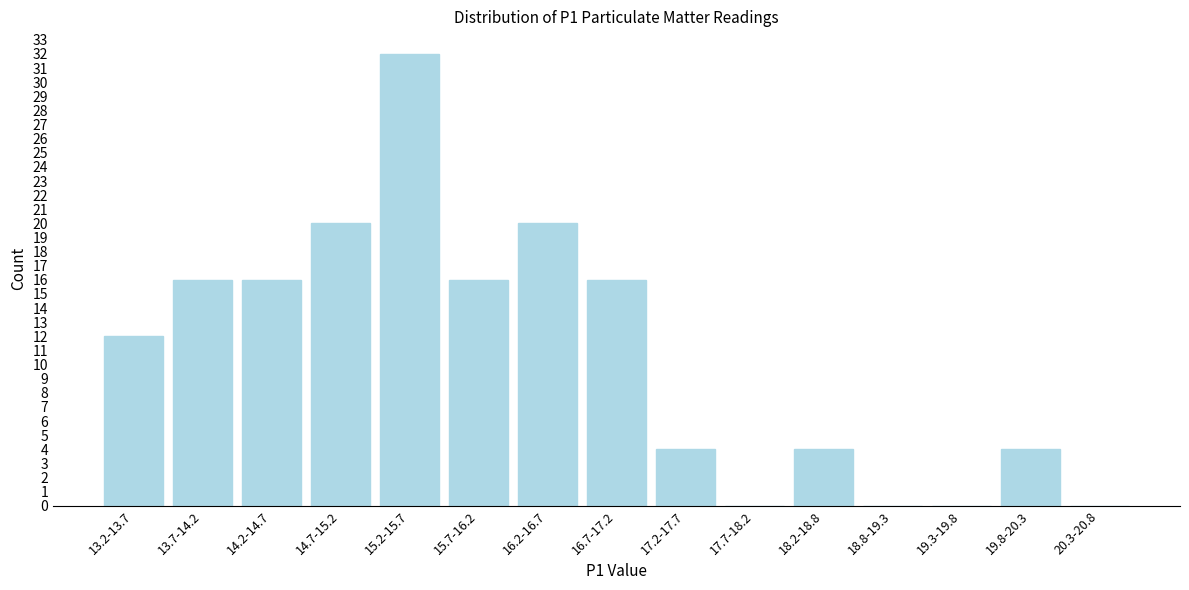

Reading left to right, what are all the values shown in this chart?

13.2-13.7=12	13.7-14.2=16	14.2-14.7=16	14.7-15.2=20	15.2-15.7=32	15.7-16.2=16	16.2-16.7=20	16.7-17.2=16	17.2-17.7=4	17.7-18.2=0	18.2-18.8=4	18.8-19.3=0	19.3-19.8=0	19.8-20.3=4	20.3-20.8=0